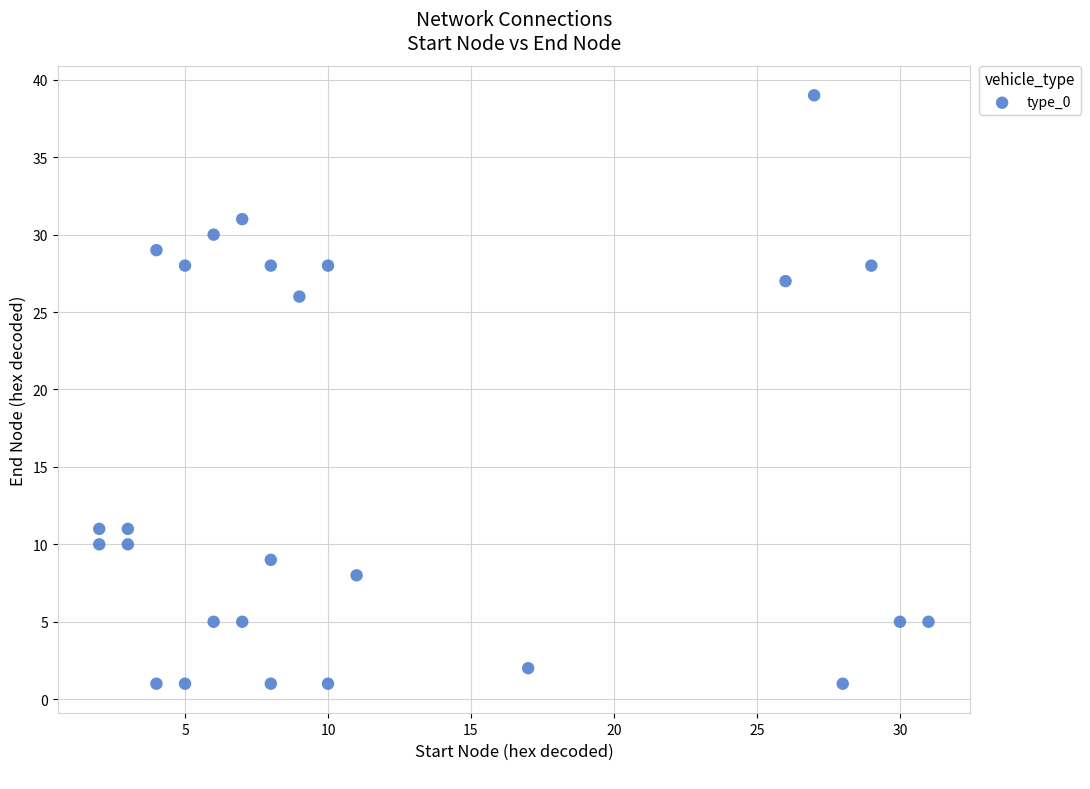

What Y value in the scatter plot is closest to 20?

26